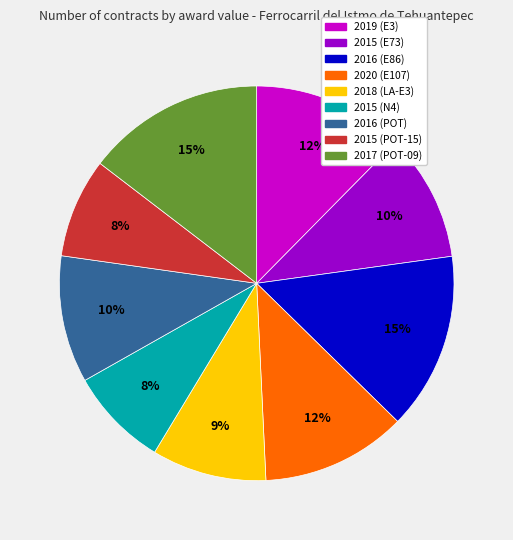

Count the number of slices in the pie.

9